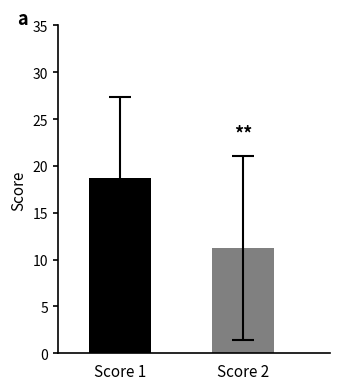

What is the maximum value shown in the chart?

18.7